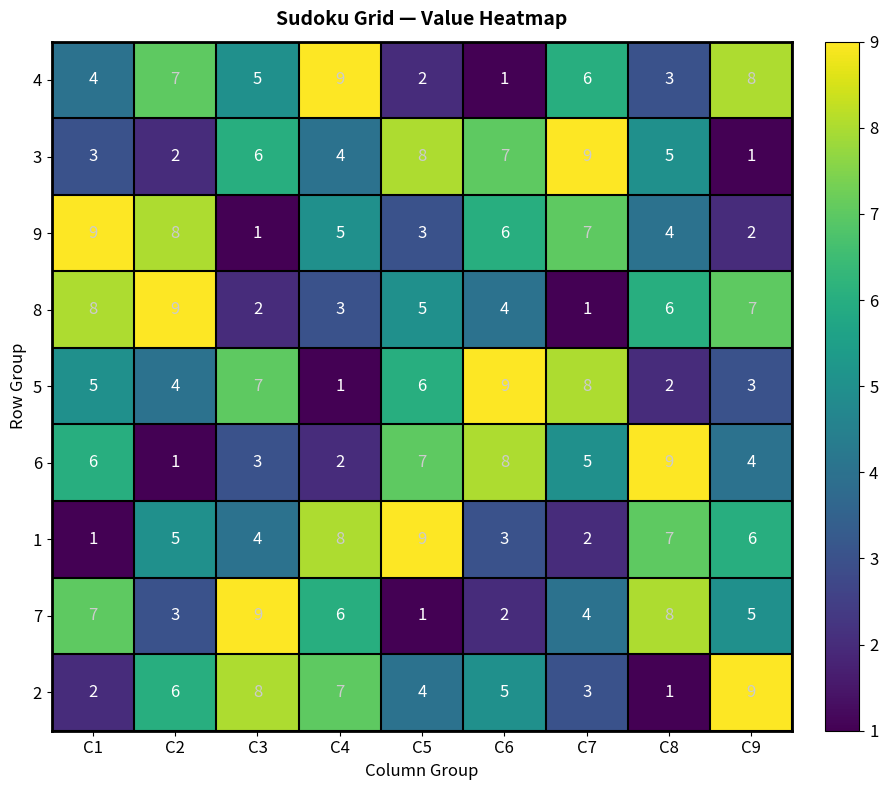

What is the total value across all series at C2?

45